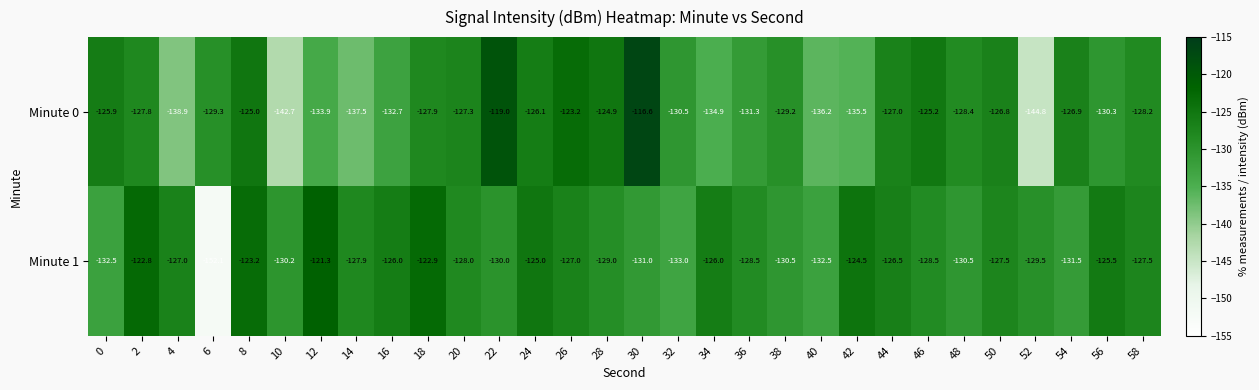

What is the difference between the maximum and minimum values in the Minute 0 series?

28.2